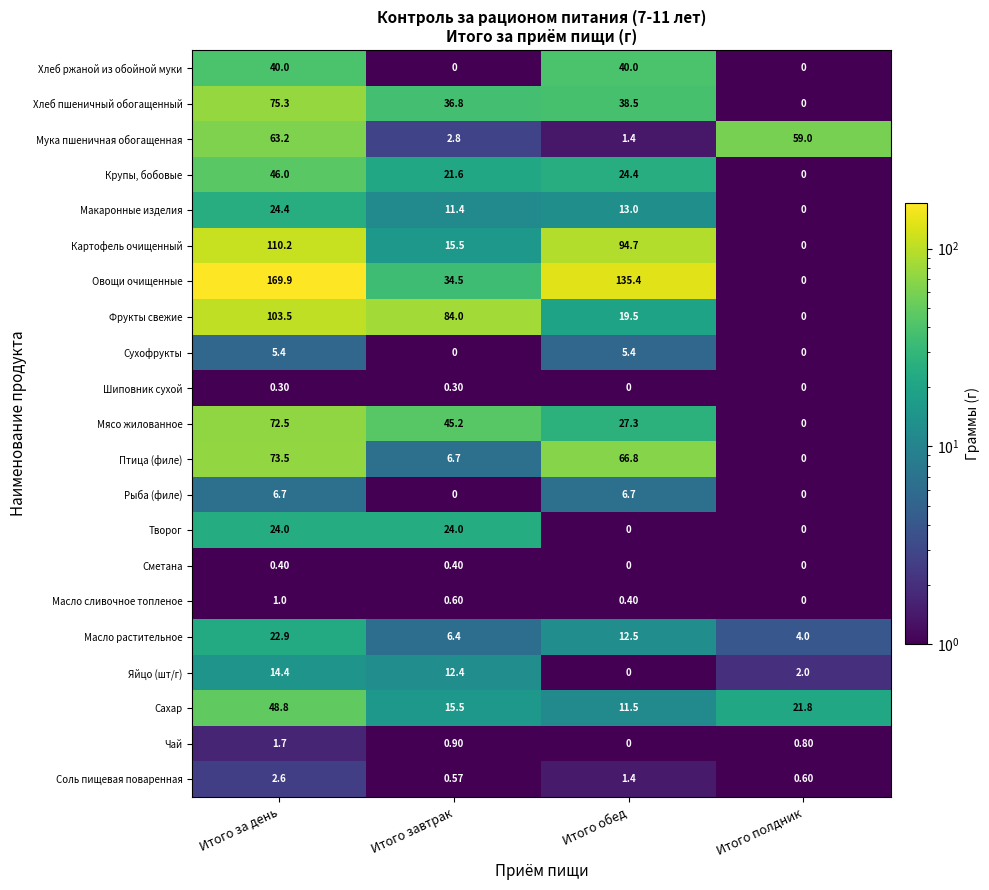

Which series has the largest range (max minus min)?

Овощи очищенные